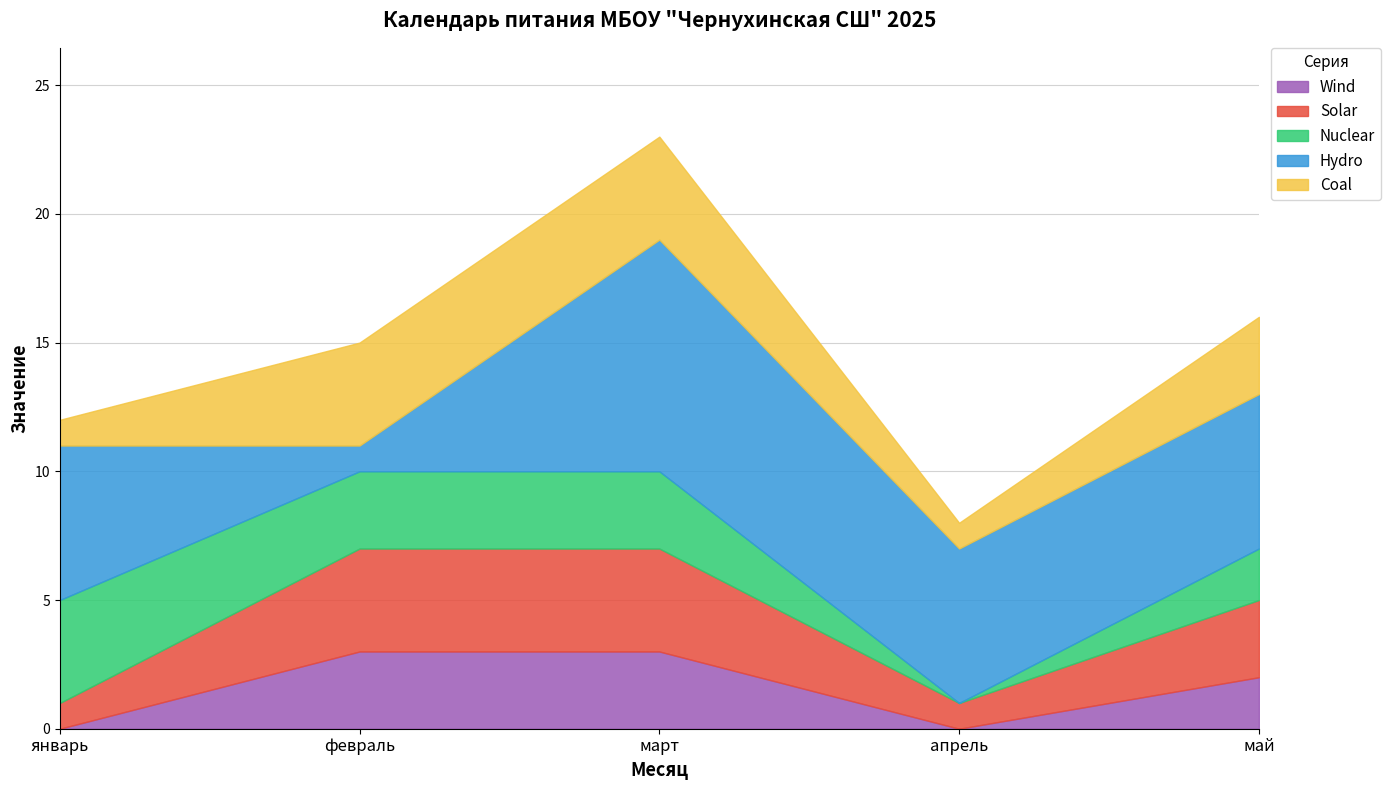

How many lines are shown in the chart?

5